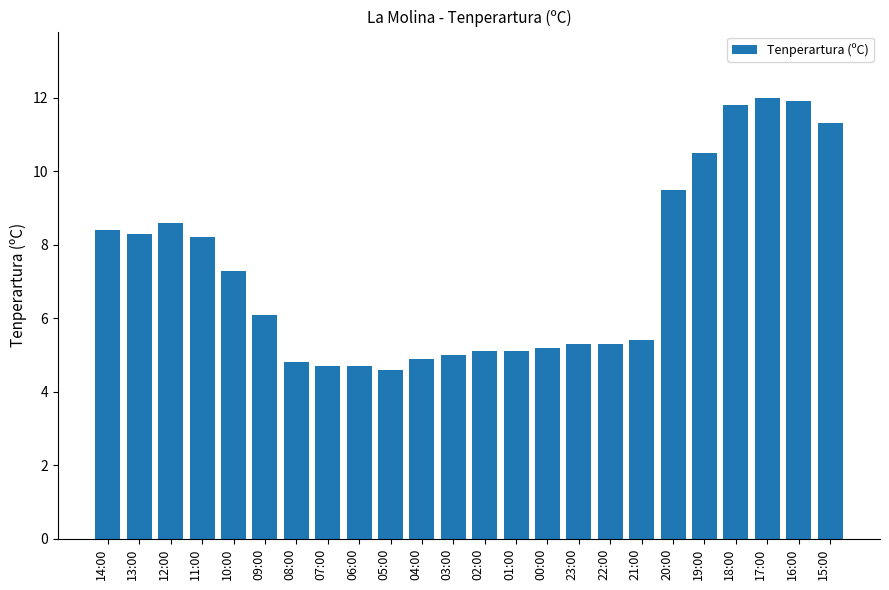

What is the change in value from 10:00 to 20:00?

+2.2